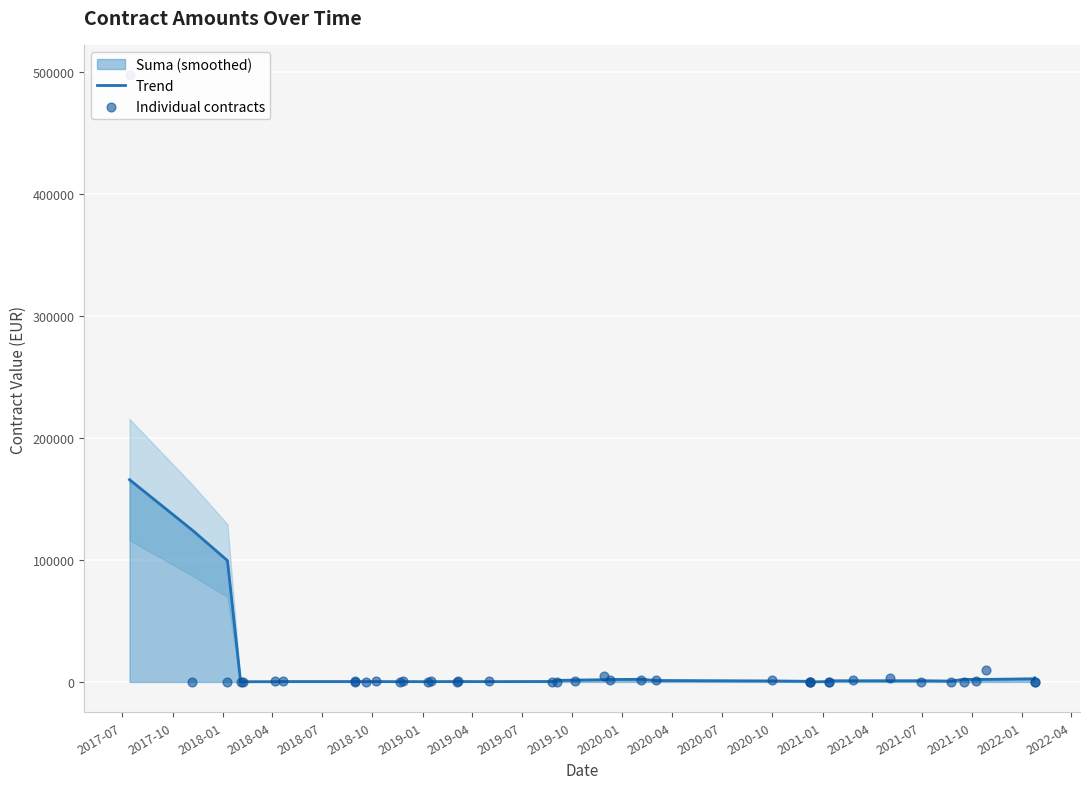

Which series has the largest Y range (max minus min)?

Individual contracts